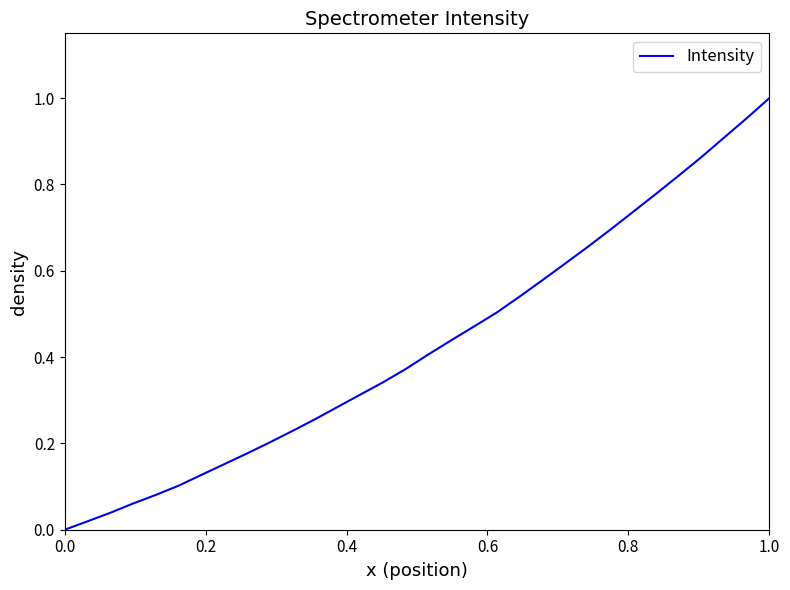

Does the chart display data point markers on the line(s)?

No